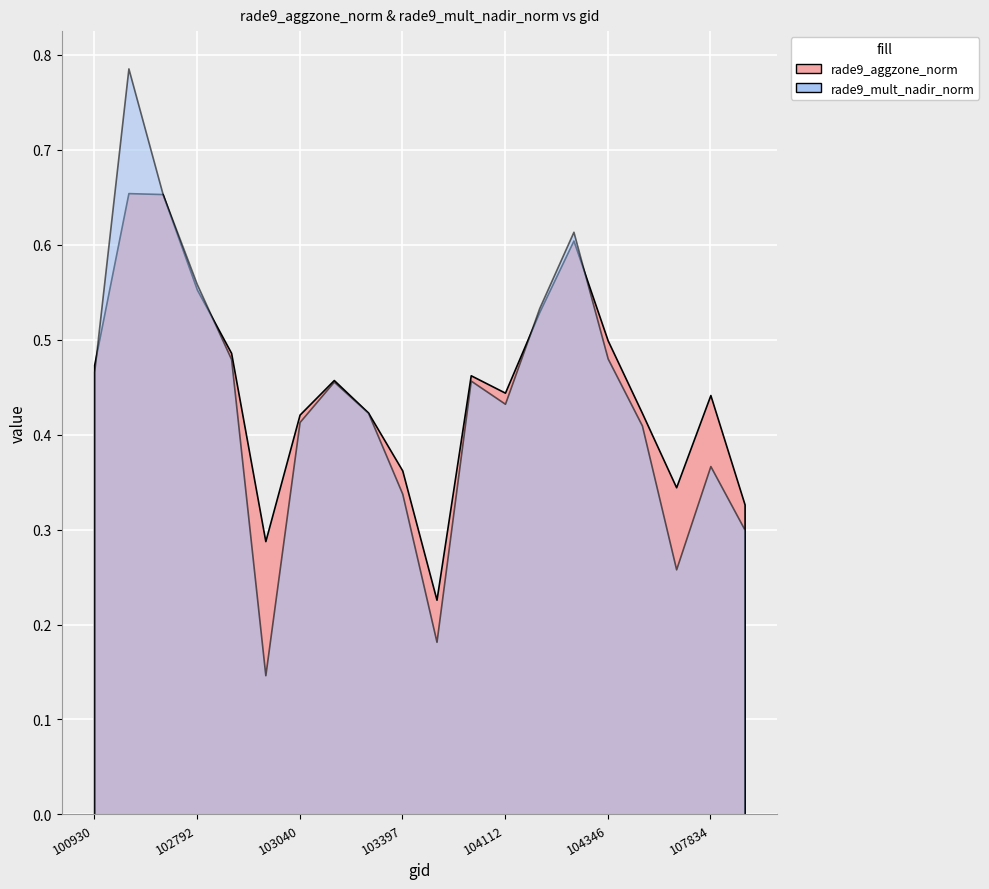

How many lines are shown in the chart?

2